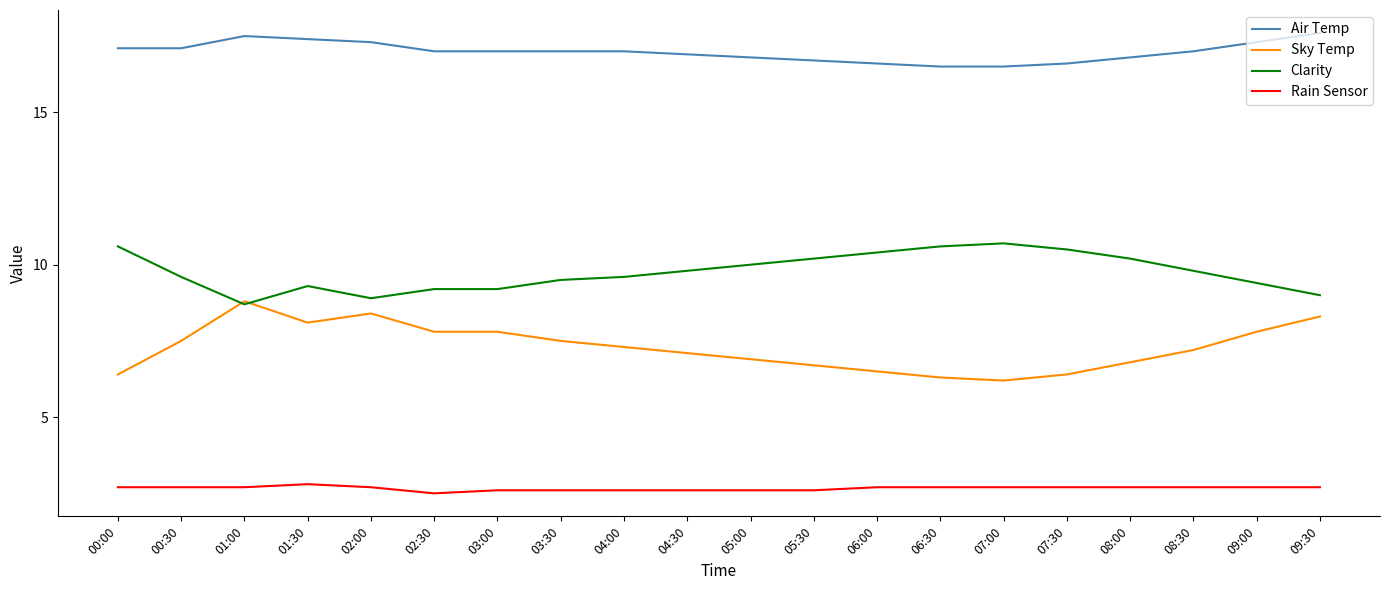

How many values in the Sky Temp series exceed 7?

12